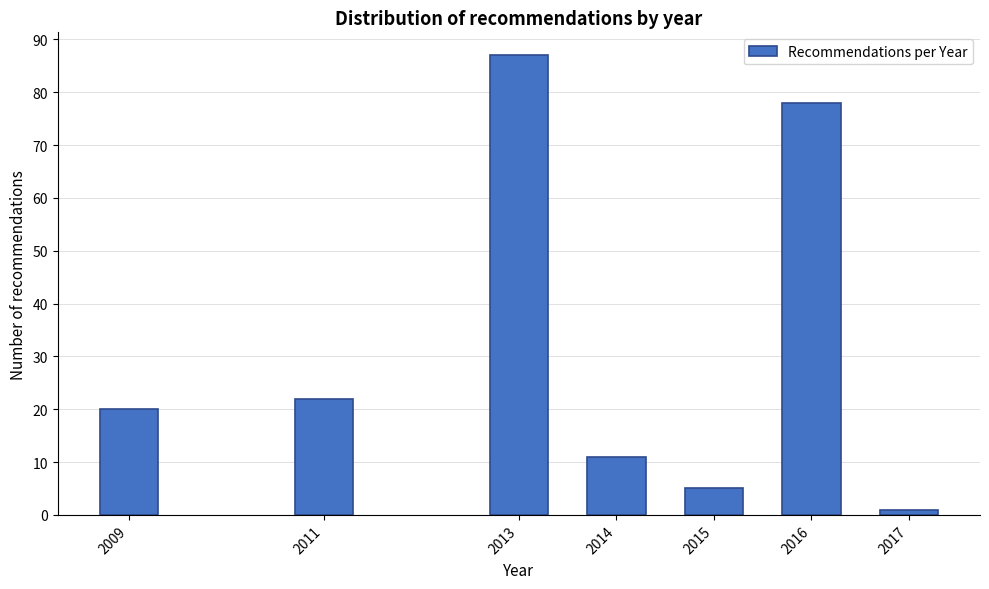

Reading right to left, what are all the values shown in this chart?

2017=1	2016=78	2015=5	2014=11	2013=87	2011=22	2009=20